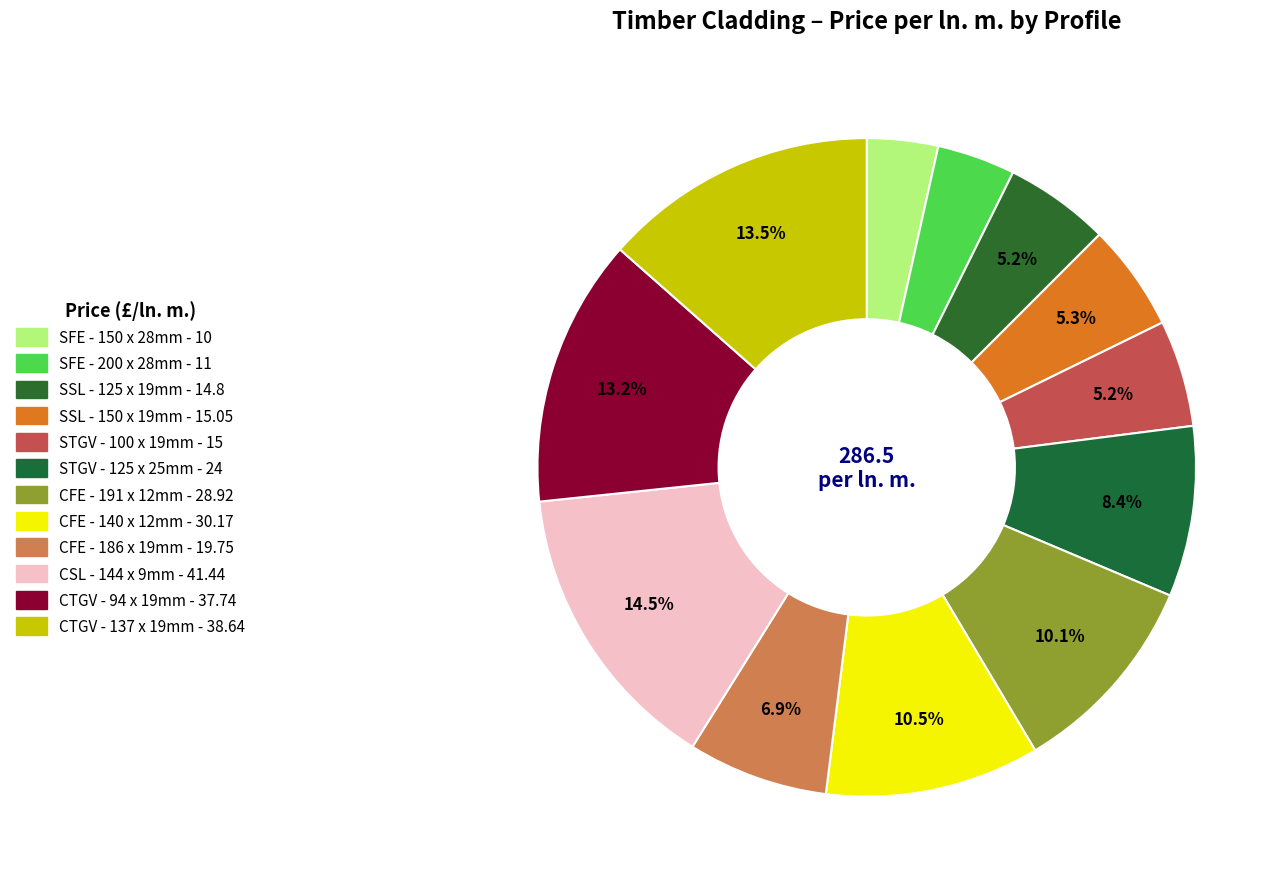

What percentage is the STGV - 100 x 19mm slice, to the nearest percent?

5%